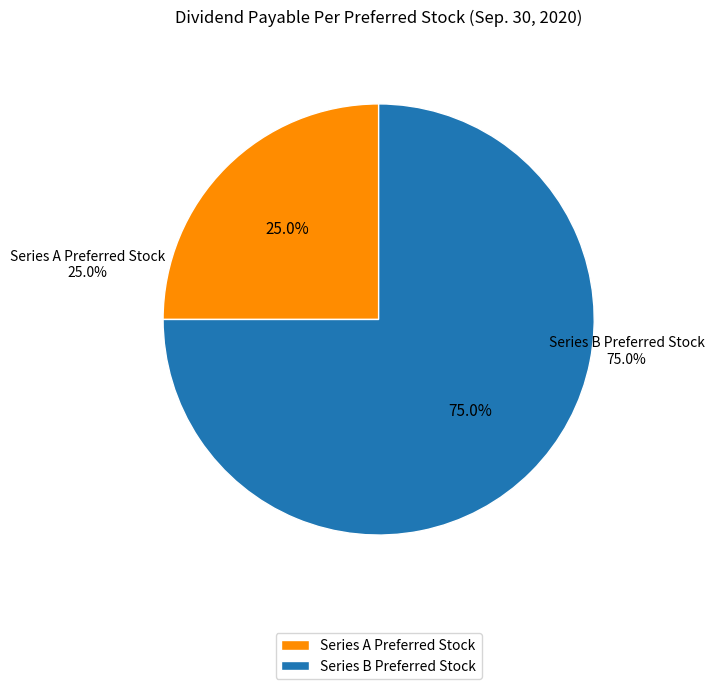

Combined, what portion of the pie is Series B Preferred Stock and Series A Preferred Stock?

100.0%